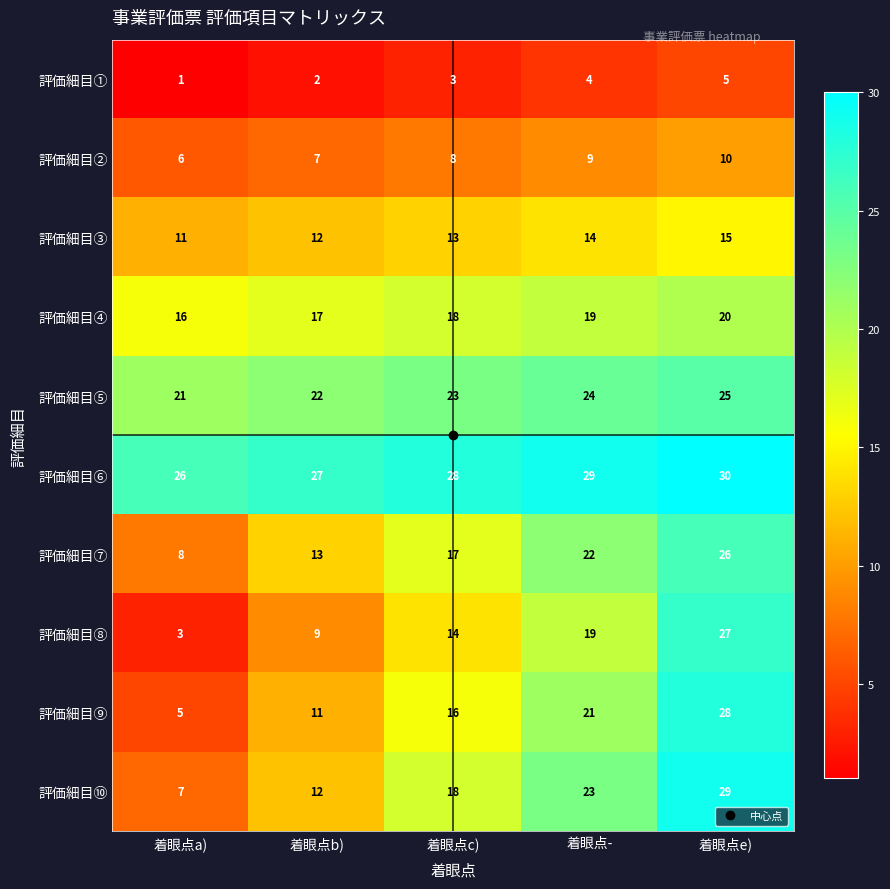

What is the difference between the highest and lowest values at 着眼点b)?

25